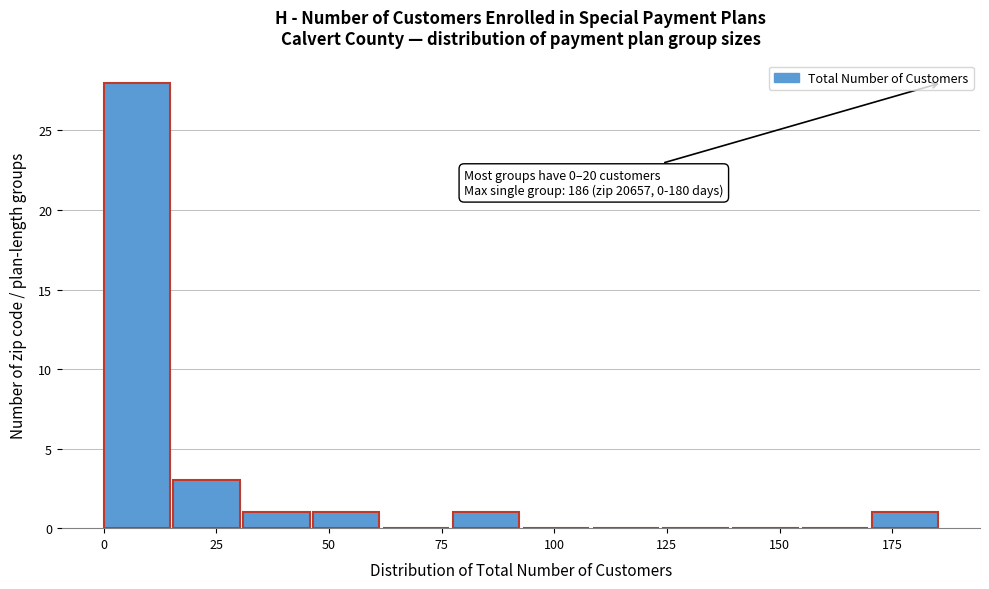

Around what value on the x-axis is the tallest bar? Give the approximate position of its centre, as read against the axis.

5